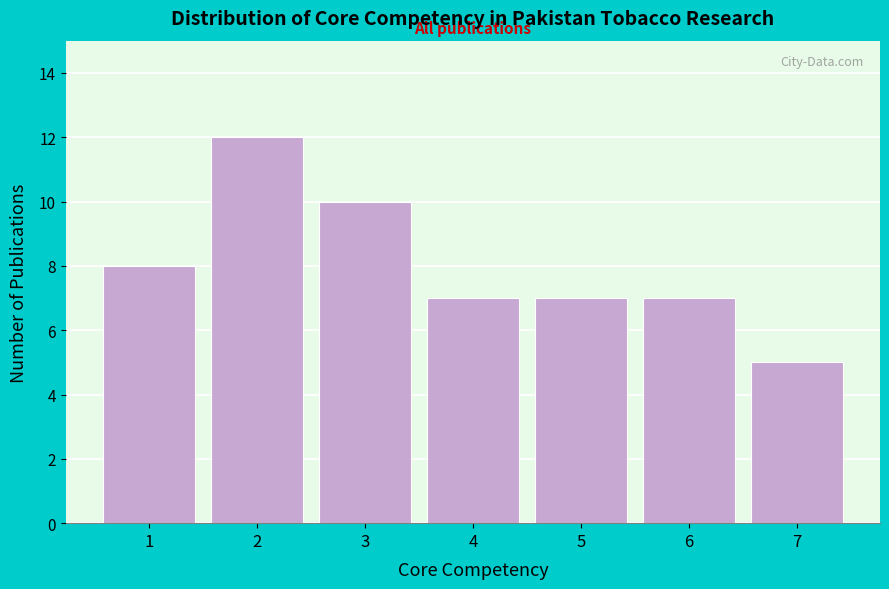

Reading left to right, extract all data points from this chart.

1=8	2=12	3=10	4=7	5=7	6=7	7=5